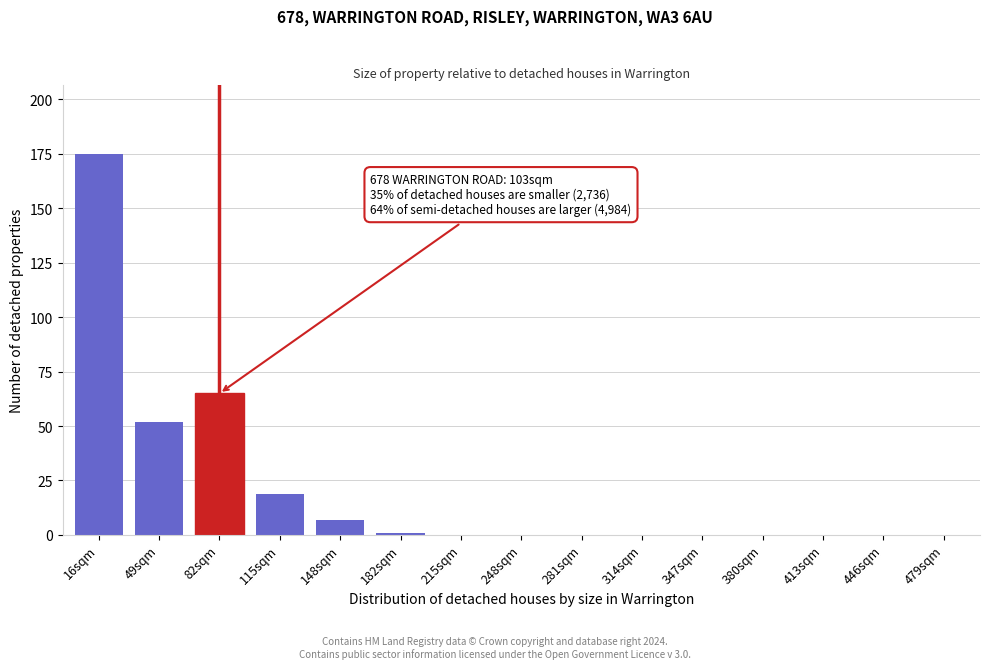

Reading left to right, what are all the values shown in this chart?

16sqm=175	49sqm=52	82sqm=65	115sqm=19	148sqm=7	182sqm=1	215sqm=0	248sqm=0	281sqm=0	314sqm=0	347sqm=0	380sqm=0	413sqm=0	446sqm=0	479sqm=0